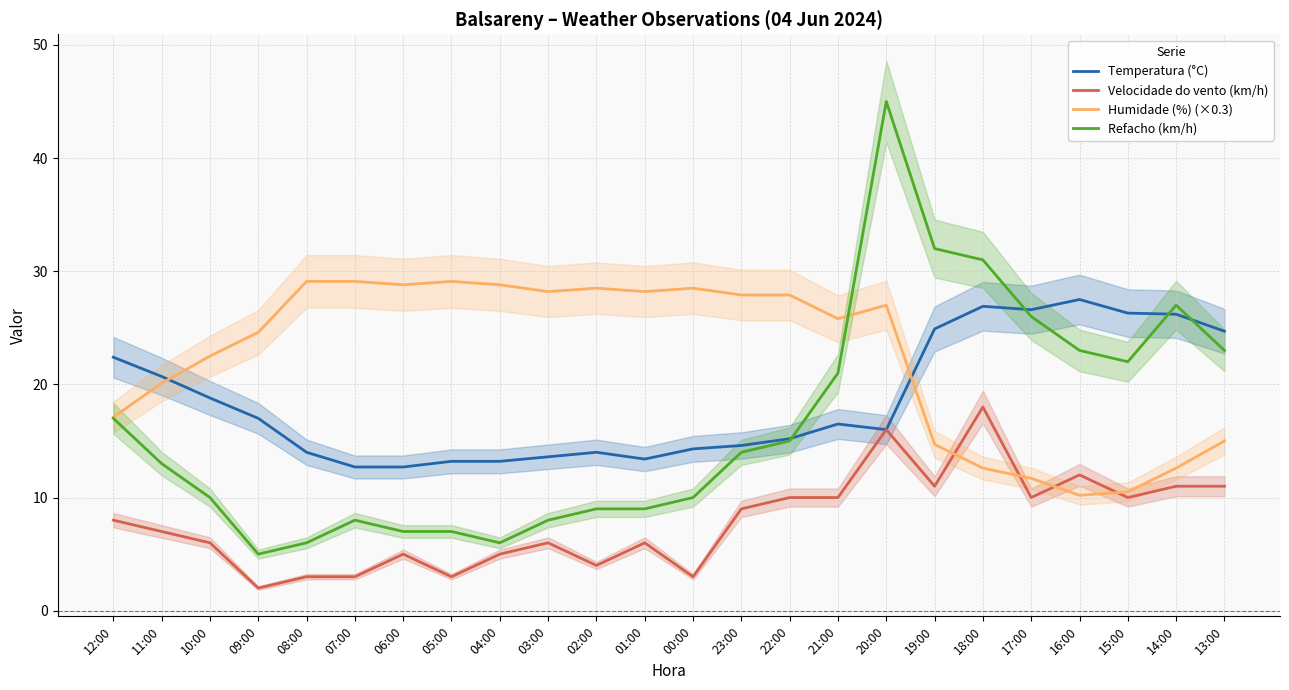

Rank the series by their maximum value, from highest to lowest.

Refacho (km/h), Humidade (%) (×0.3), Temperatura (°C), Velocidade do vento (km/h)